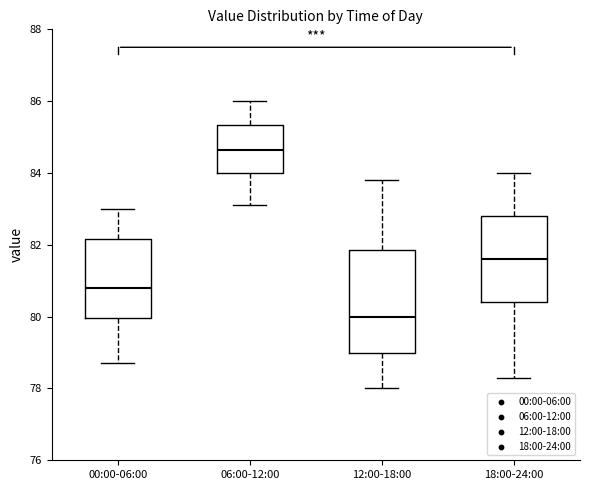

Reading left to right, read every box against the y-axis: the position of its median line, the range the box covers, and the ends of its whiskers. The values are not printed on the chart, so give them approximately, as read against the axis.

00:00-06:00: median 80.8, box 80.0 to 82.2, whiskers 78.8 to 83.0
06:00-12:00: median 84.6, box 84.0 to 85.4, whiskers 83.2 to 86.0
12:00-18:00: median 80.0, box 79.0 to 81.8, whiskers 78.0 to 83.8
18:00-24:00: median 81.6, box 80.4 to 82.8, whiskers 78.4 to 84.0